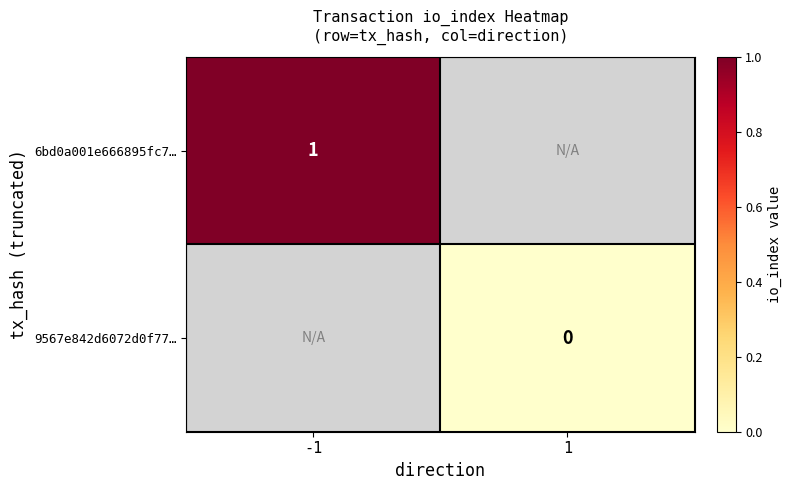

The 6bd0a001e666895fc7… series shows 1 at -1. True or false?

True